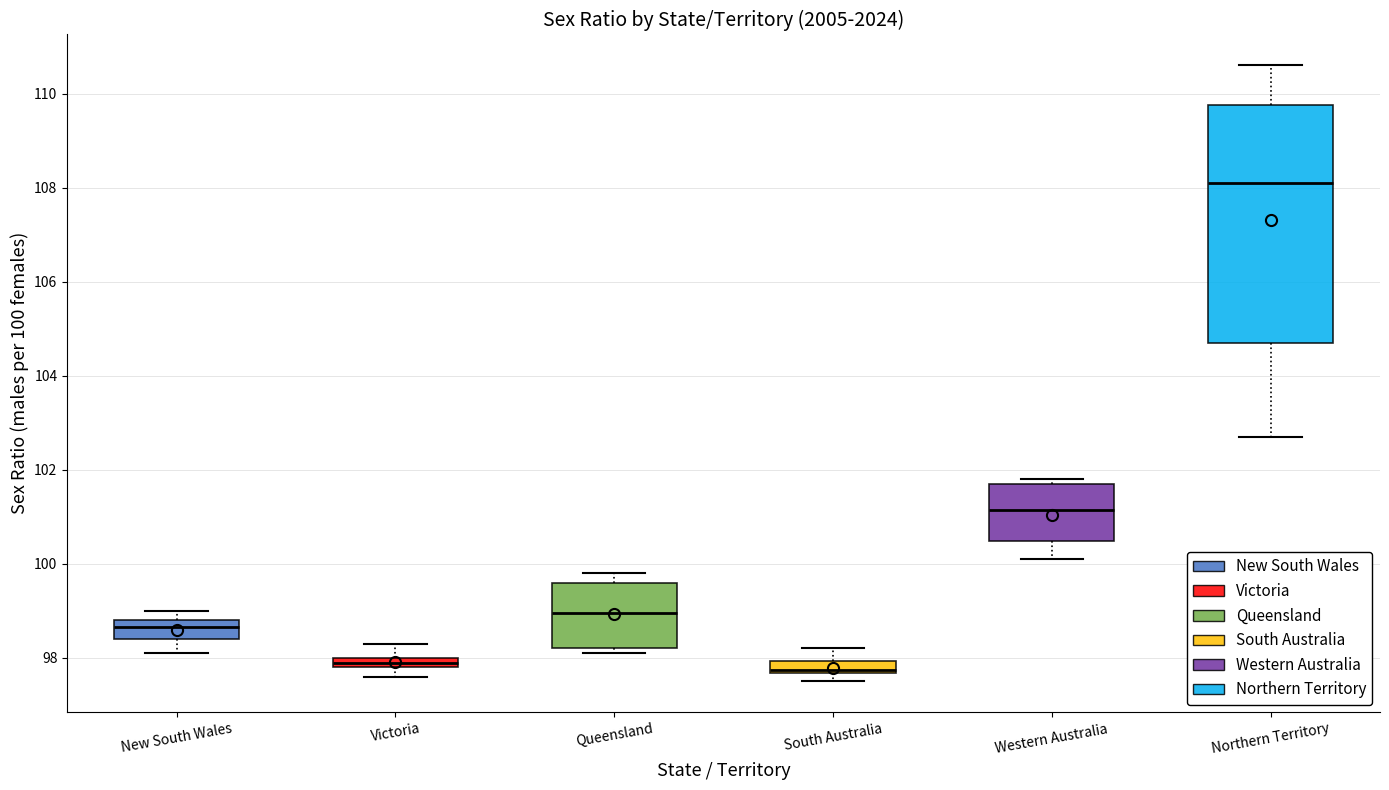

Where is the upper edge of the box for Northern Territory on the y-axis? The values are not printed on the chart, so give them approximately, as read against the axis.

109.8